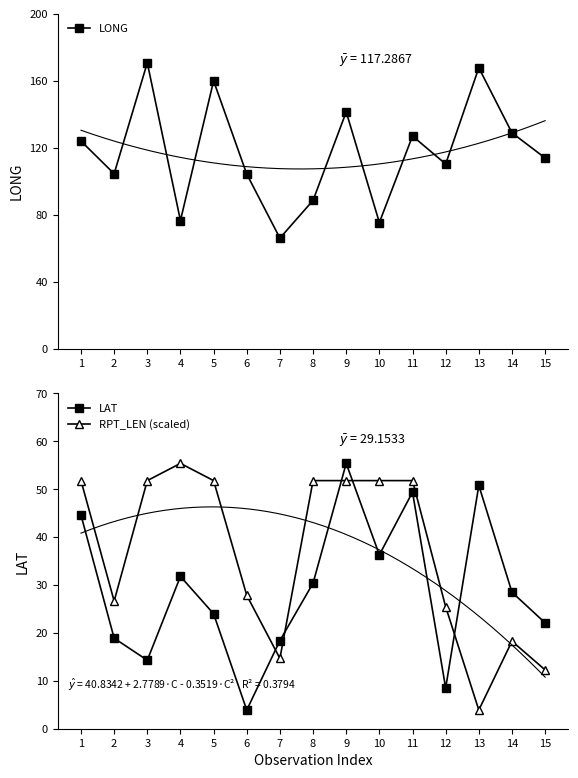

What is the spread (max minus min) of values at 3?

156.4